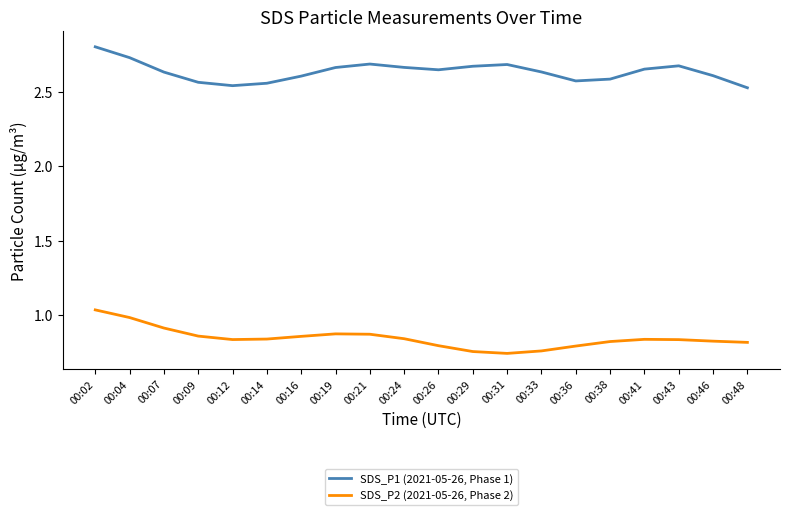

What is the highest value of the SDS_P1 (2021-05-26, Phase 1) series?

2.8